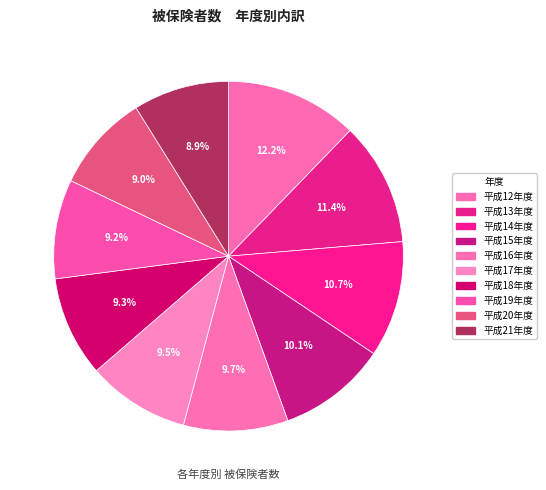

What percentage is the 平成13年度 slice, to the nearest percent?

11%